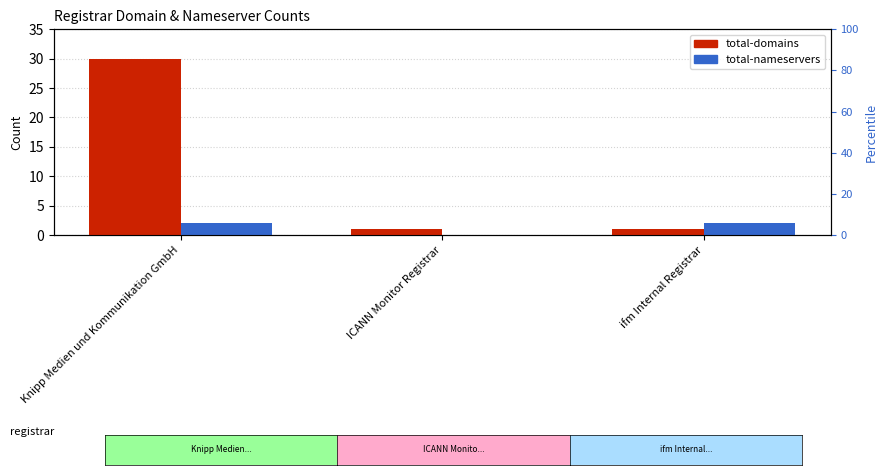

What are all the series names shown in the legend?

total-domains, total-nameservers